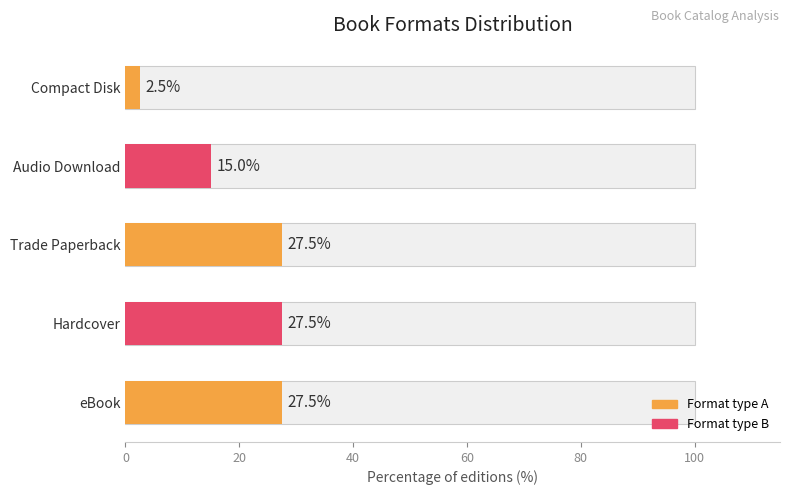

How many values are below 27?

2